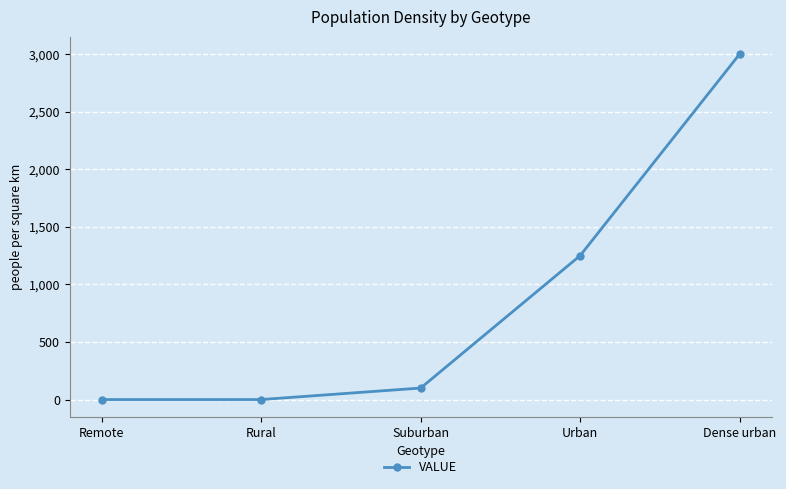

What is the approximate value at Suburban?

100.0